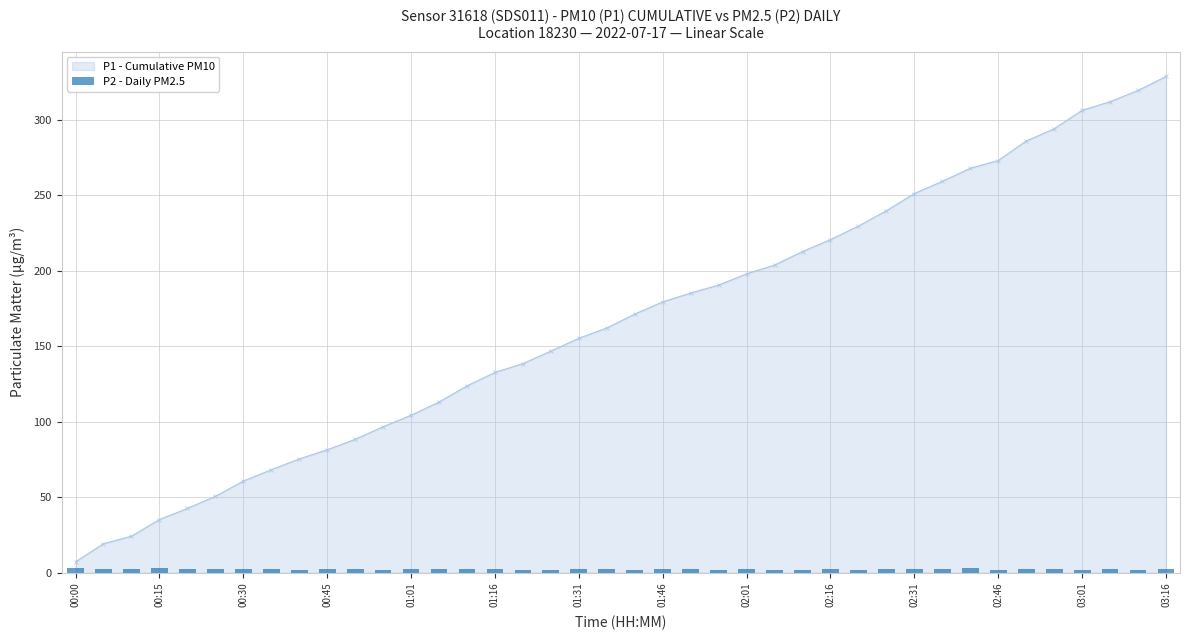

The value of P1 - Cumulative PM10 at 01:46 is 120.2. True or false?

False